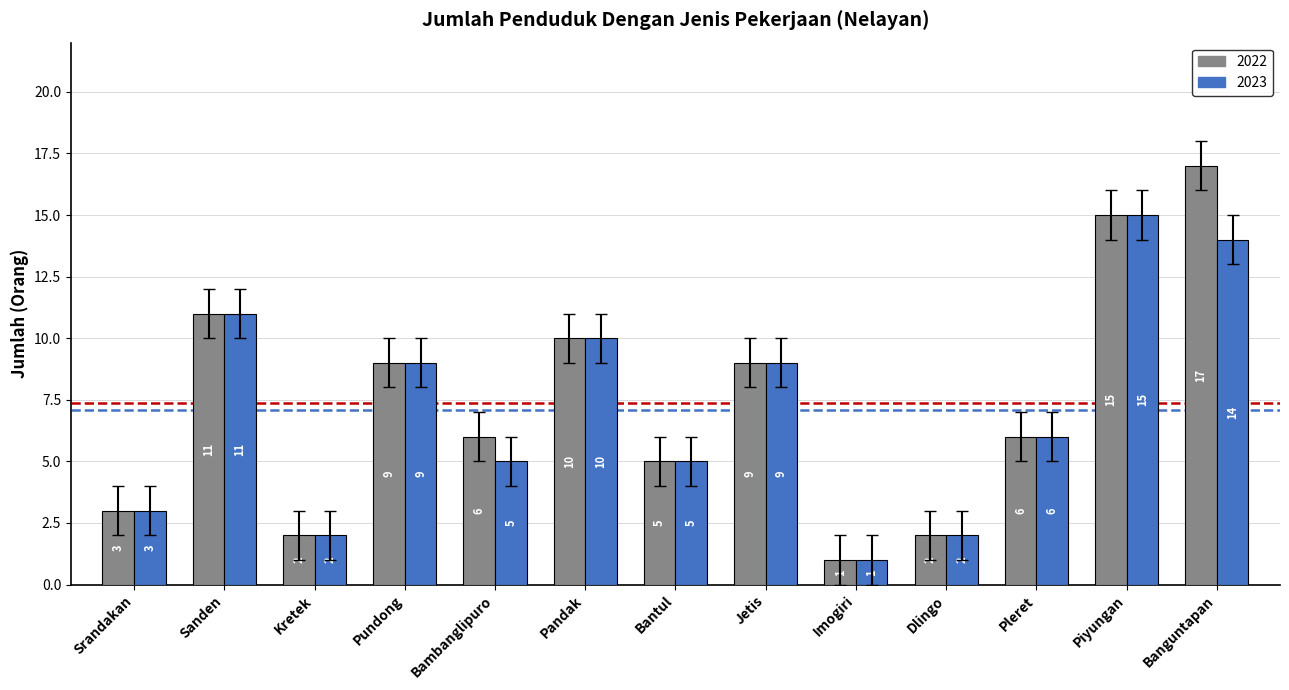

What is the greatest value displayed?

17